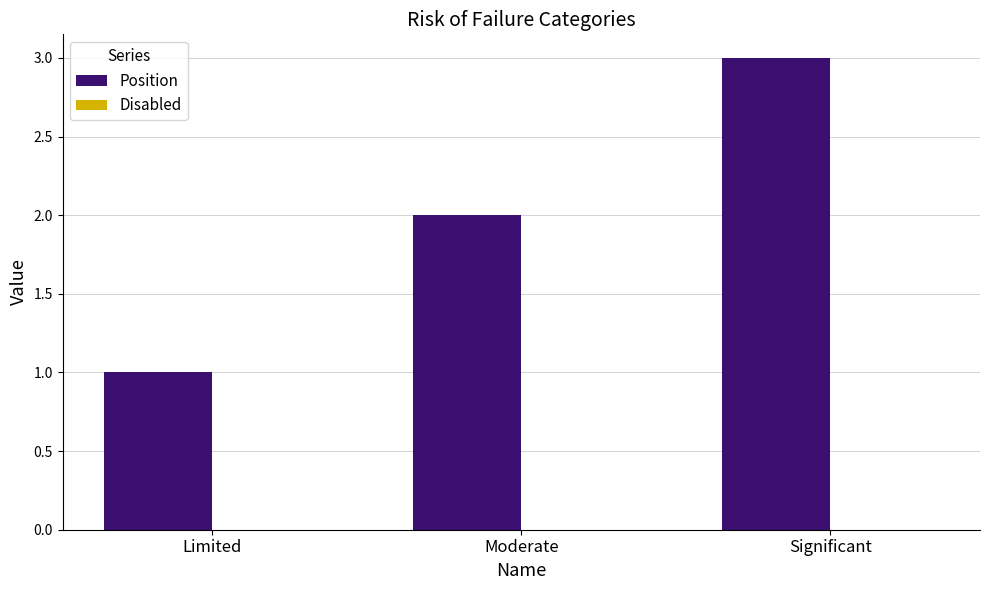

Between Moderate and Limited, which is larger?

Moderate